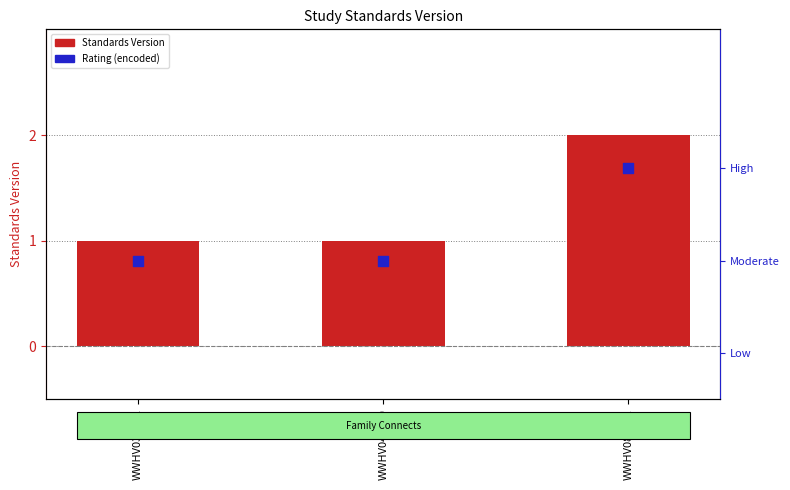

Which series contains the lowest Y value?

Standards Version